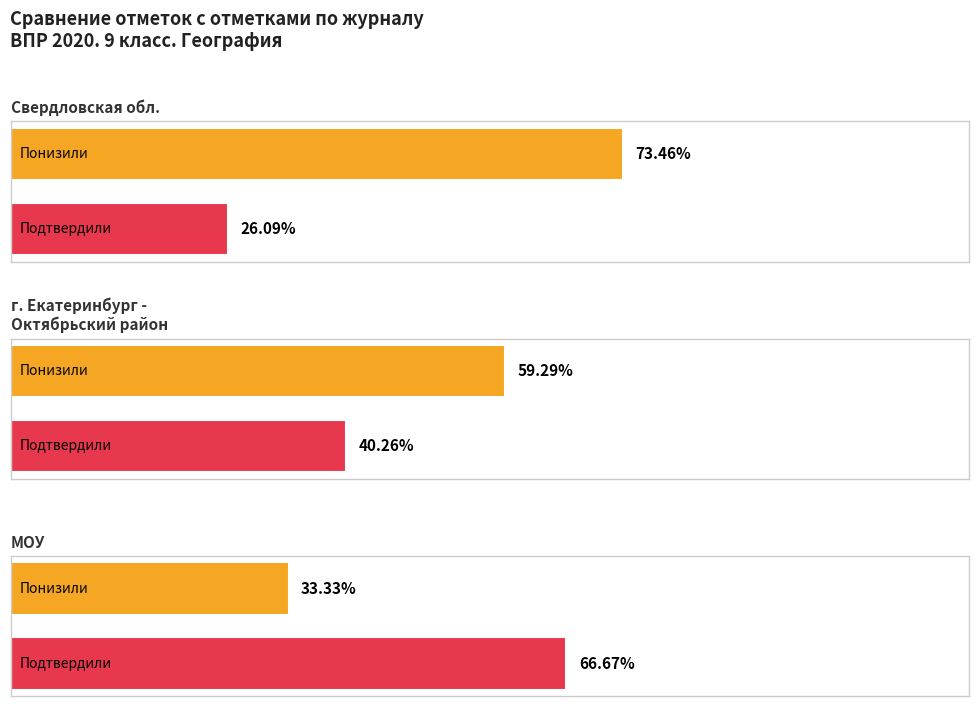

Rank the series at Подтвердили from lowest to highest value.

Свердловская обл., город Екатеринбург - Октябрьский район, Муниципальное образовательное учреждение